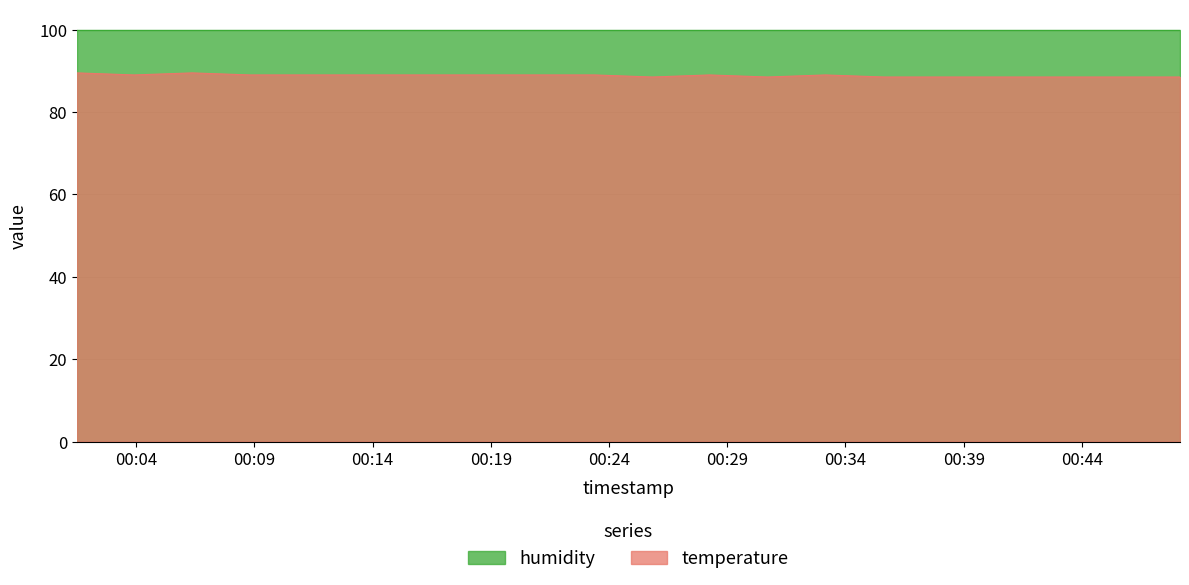

The value at 00:45 is 88.5. True or false?

True